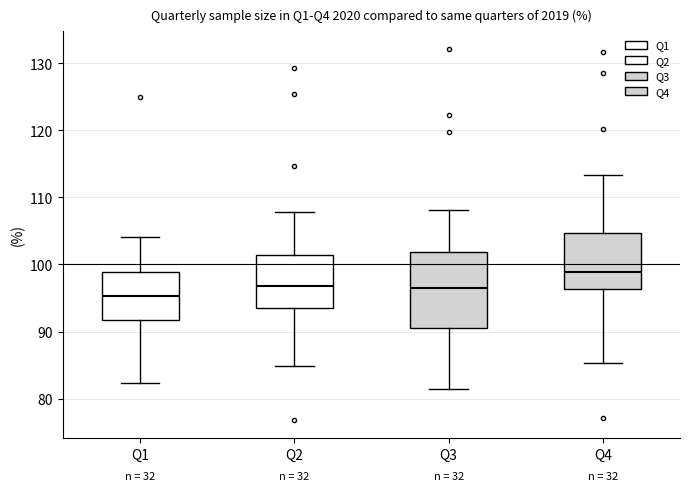

Which box has the highest median line?

Q4